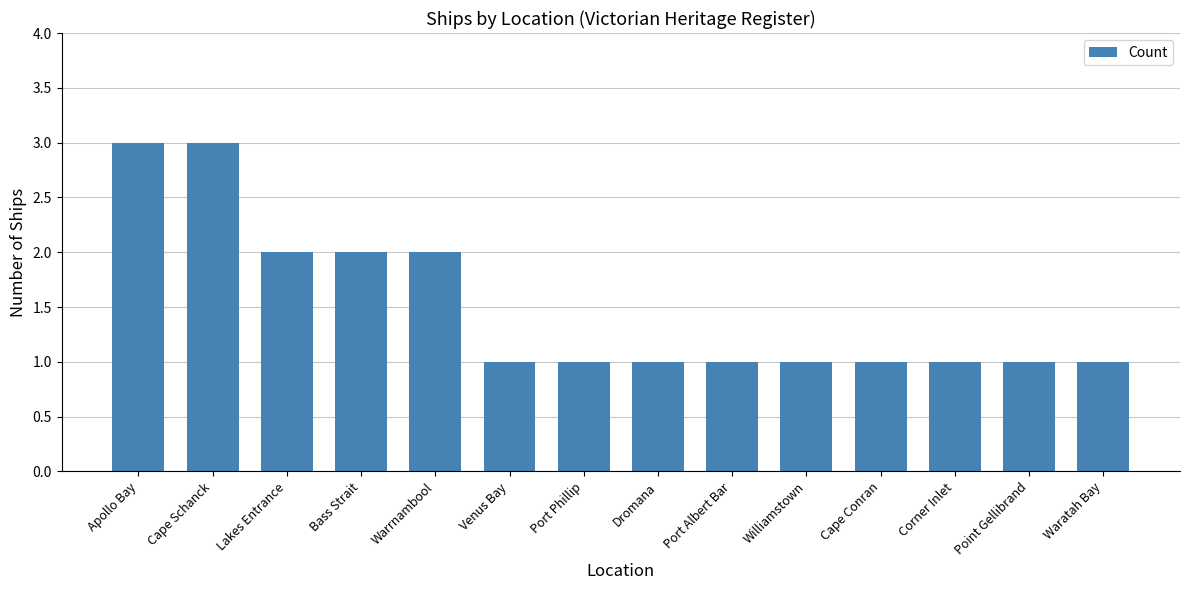

Approximately how many times larger is the value at Port Phillip compared to Cape Schanck?

0.3